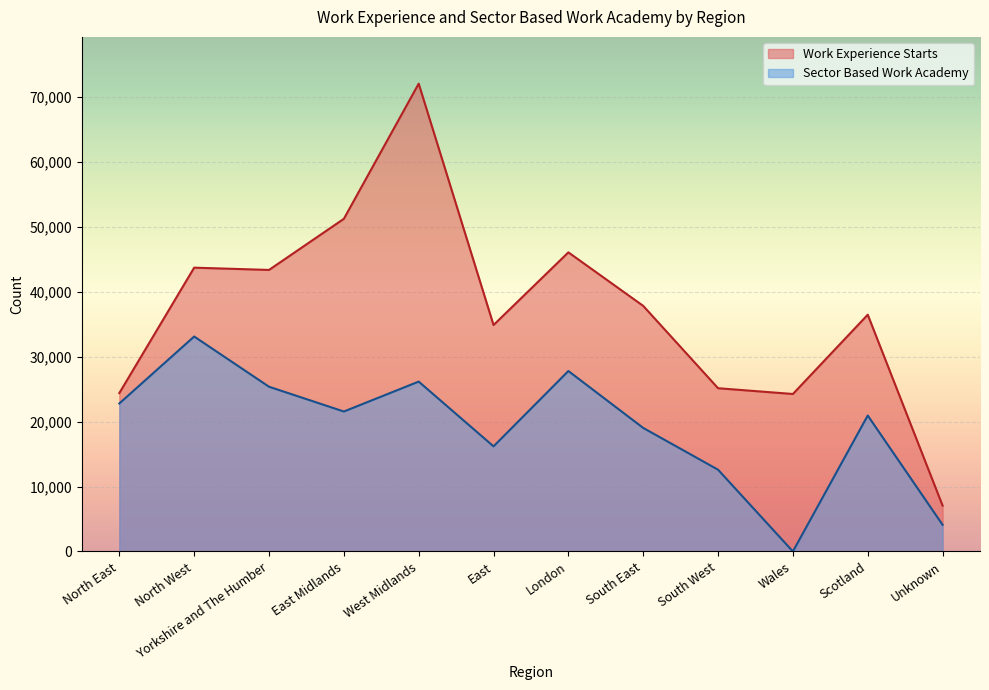

Between North East and North West, which series saw the biggest shift?

Work Experience Starts